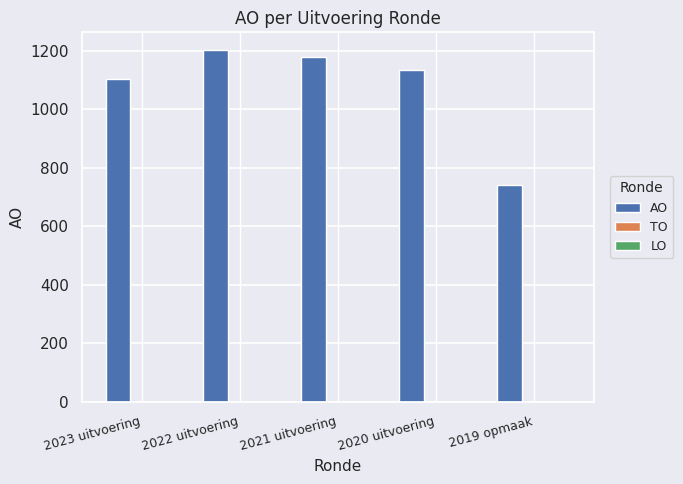

At which category does the chart reach its minimum across all series?

2019 opmaak